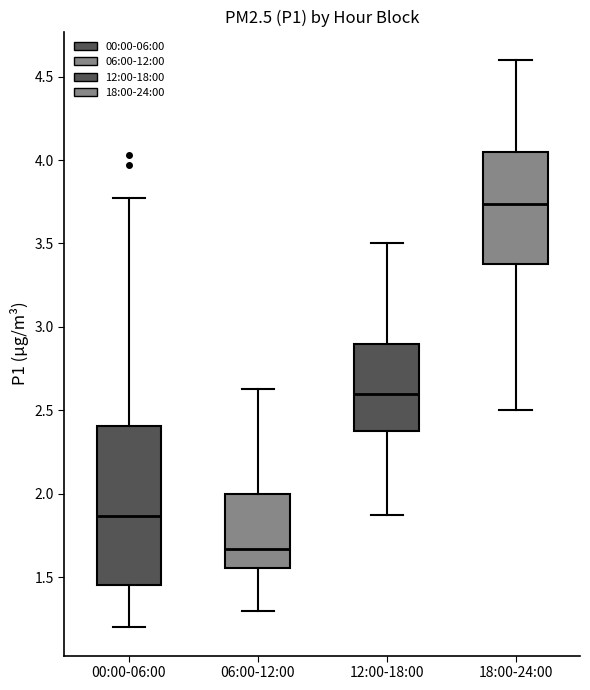

Reading left to right, read every box against the y-axis: the position of its median line, the range the box covers, and the ends of its whiskers. The values are not printed on the chart, so give them approximately, as read against the axis.

00:00-06:00: median 1.85, box 1.45 to 2.40, whiskers 1.20 to 3.75
06:00-12:00: median 1.65, box 1.55 to 2.00, whiskers 1.30 to 2.65
12:00-18:00: median 2.60, box 2.40 to 2.90, whiskers 1.85 to 3.50
18:00-24:00: median 3.75, box 3.40 to 4.05, whiskers 2.50 to 4.60